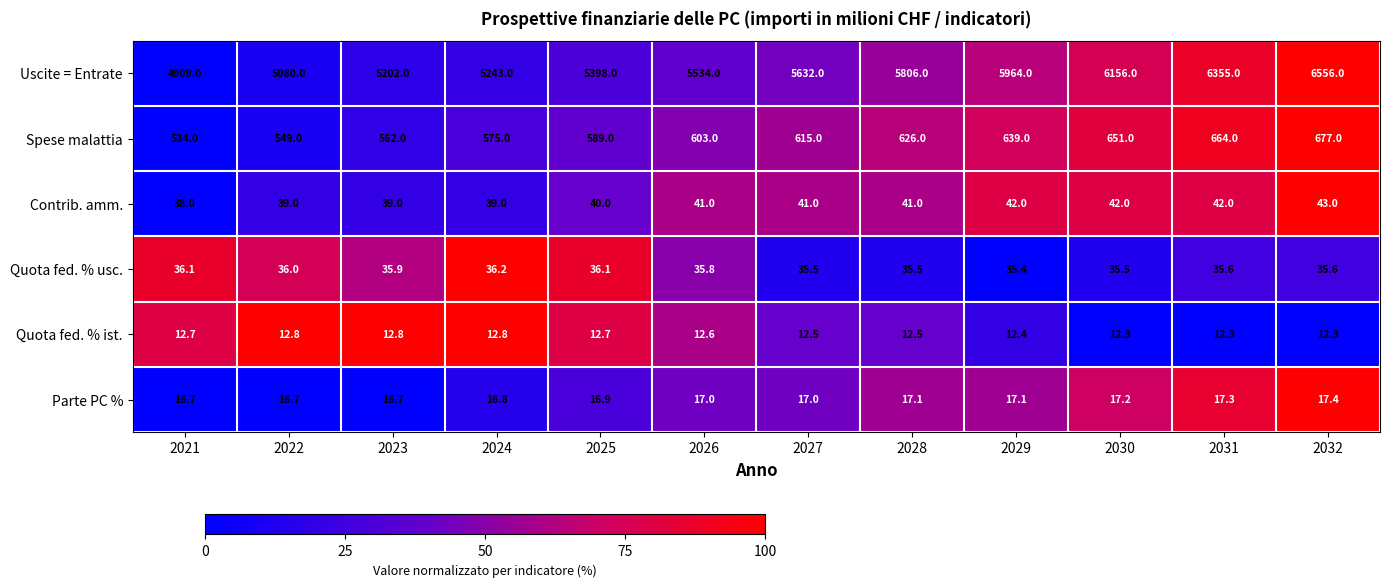

The value of Quota fed. % usc. at 2029 is 12.3. True or false?

False